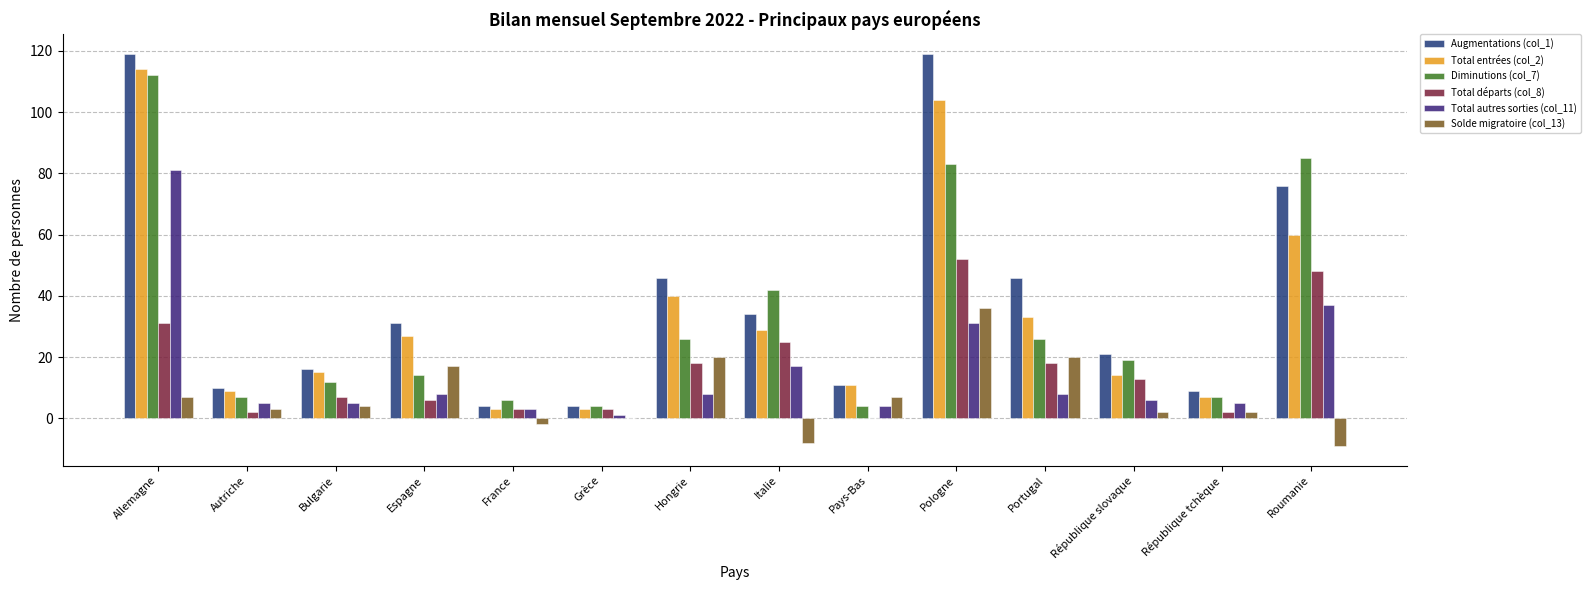

Count the number of data series in this chart.

6